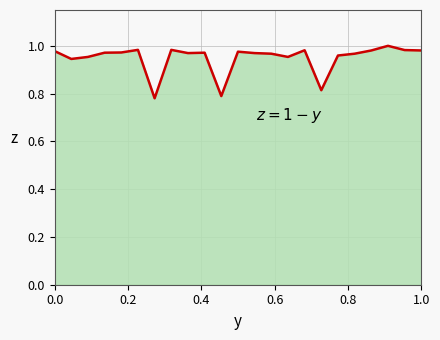

How many distinct data groups are displayed?

1